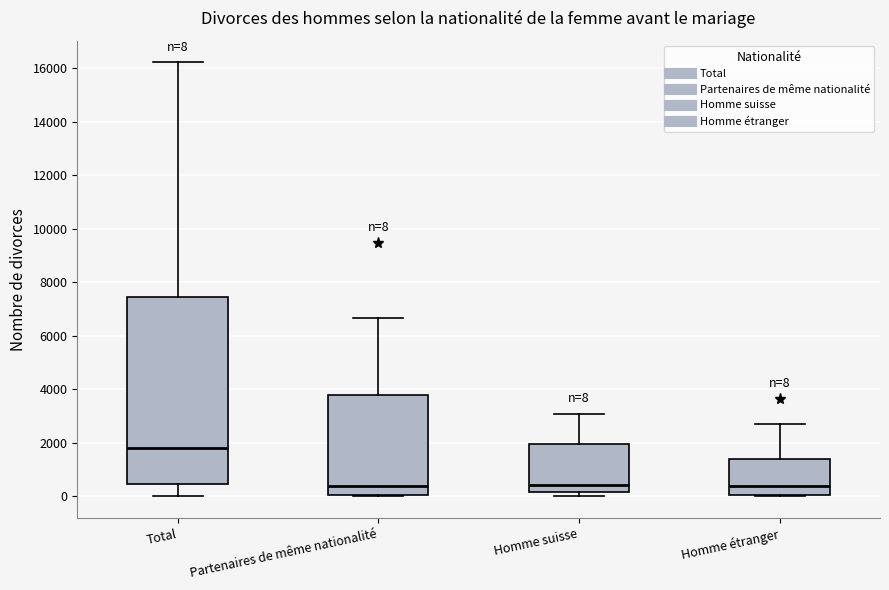

Which box has the highest median line?

Total